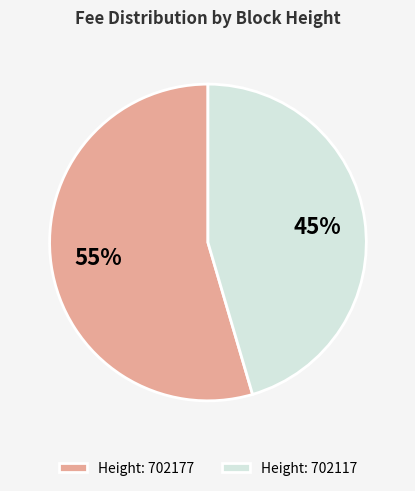

Is the sum of Height: 702117 and Height: 702177 greater than half?

Yes